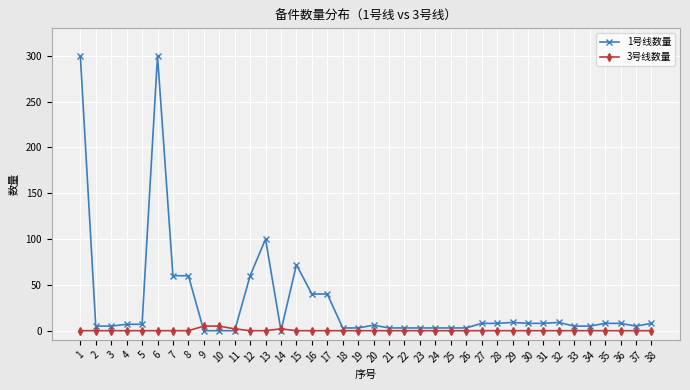

List the series in order of their overall mean, lowest first.

3号线数量, 1号线数量